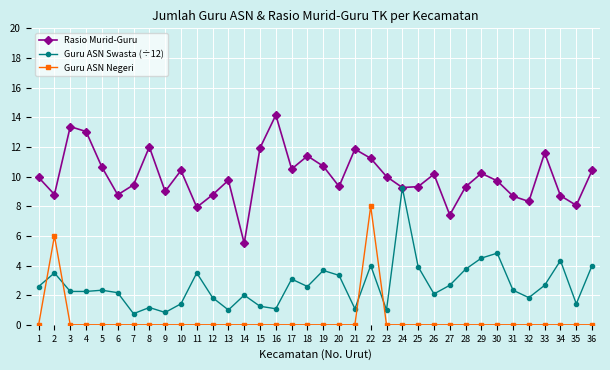

How many series are shown in this chart?

3